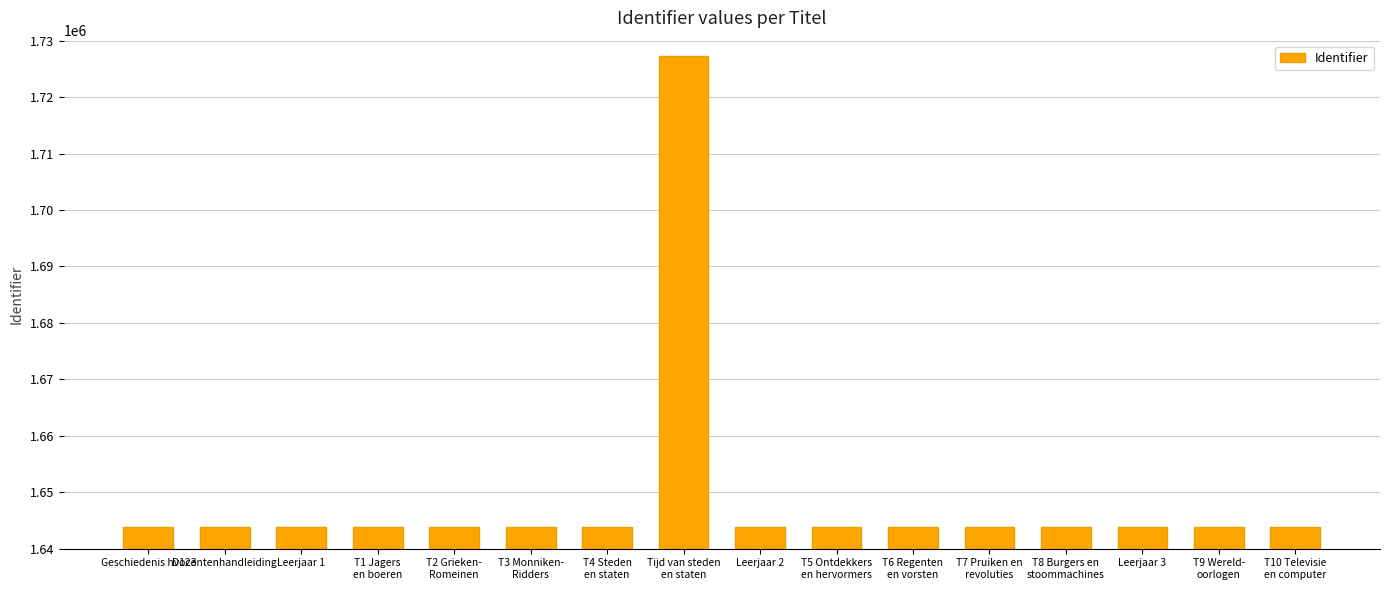

What is the value of the 7th bar from the left?

1643848